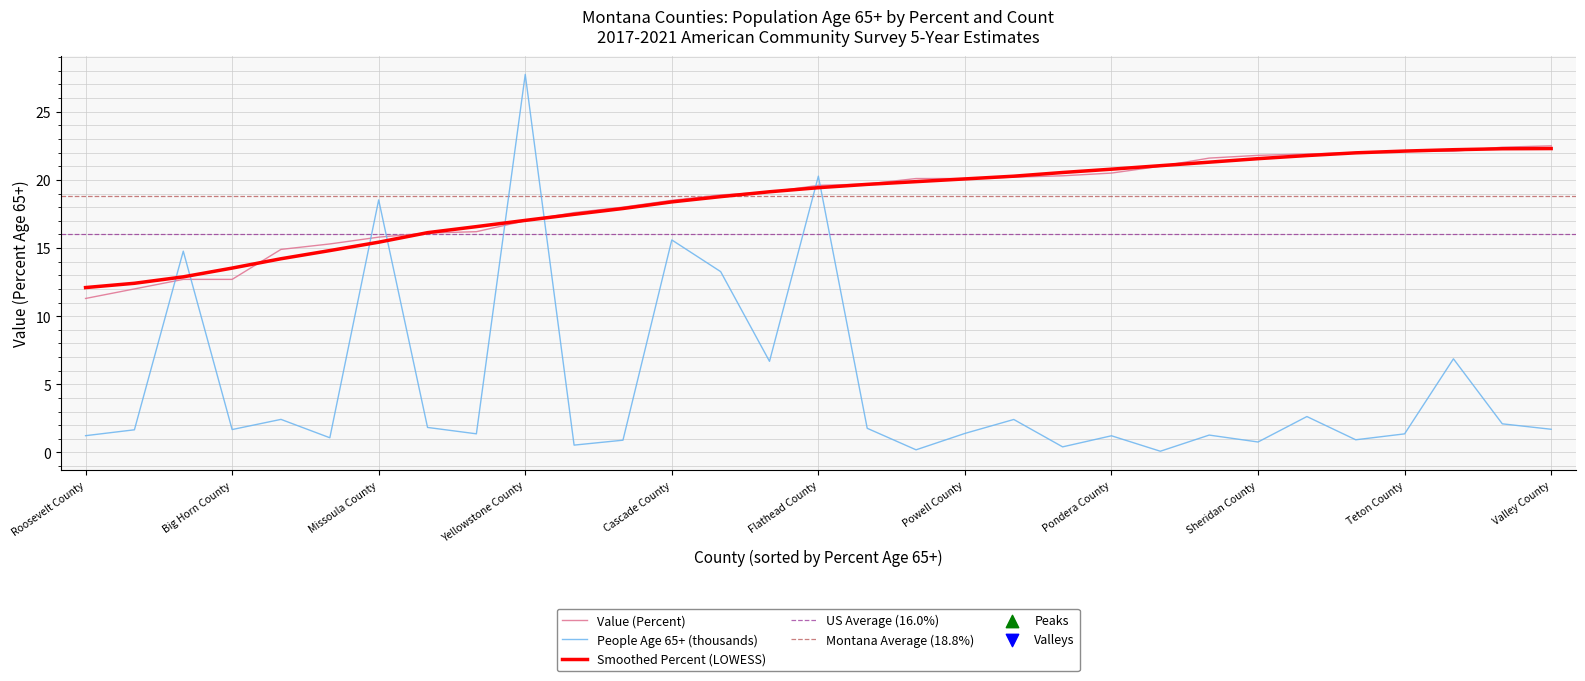

Which series has the largest total across all categories?

Value (Percent)